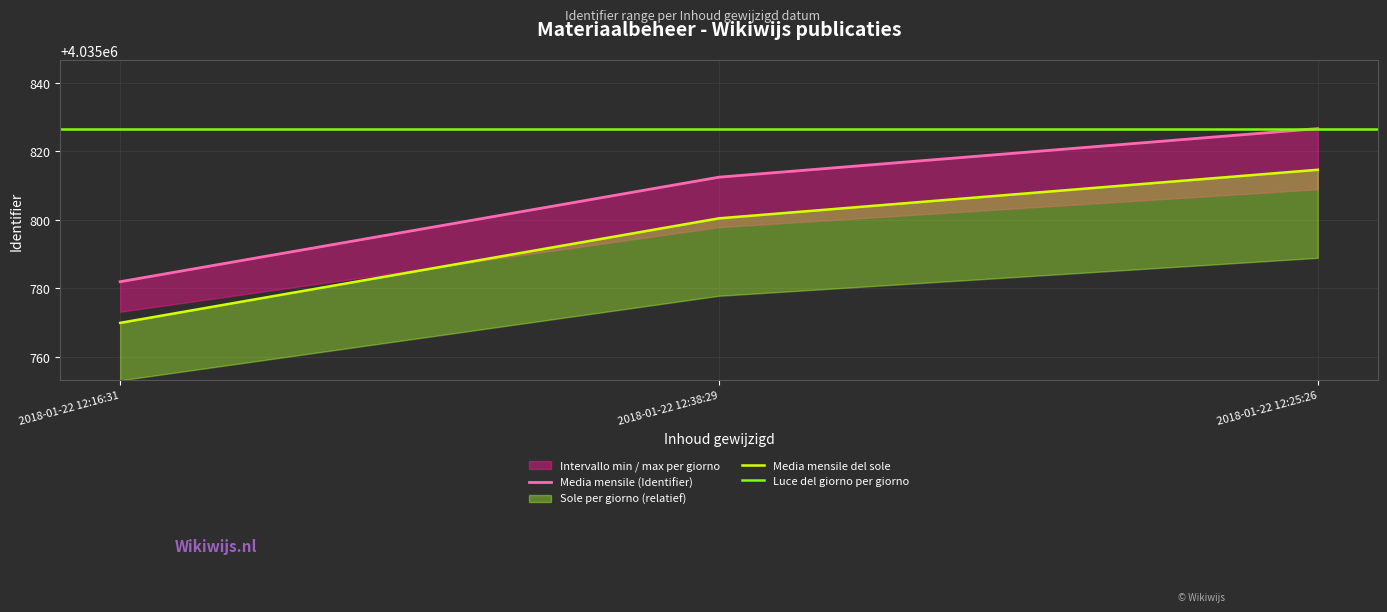

What is the sum of all Identifier values?

12107421.0